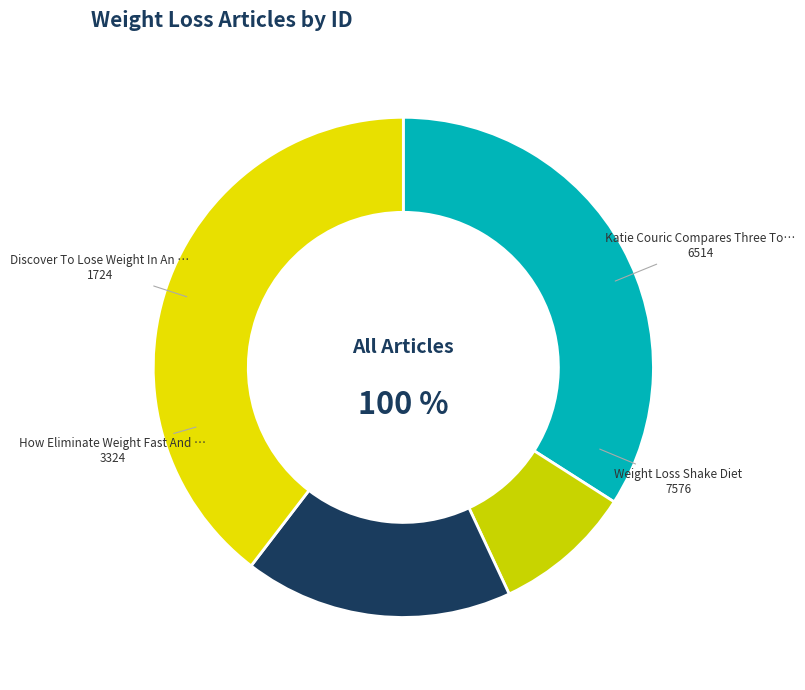

What is the smallest slice in the pie chart?

Discover To Lose Weight In An Excellent Way